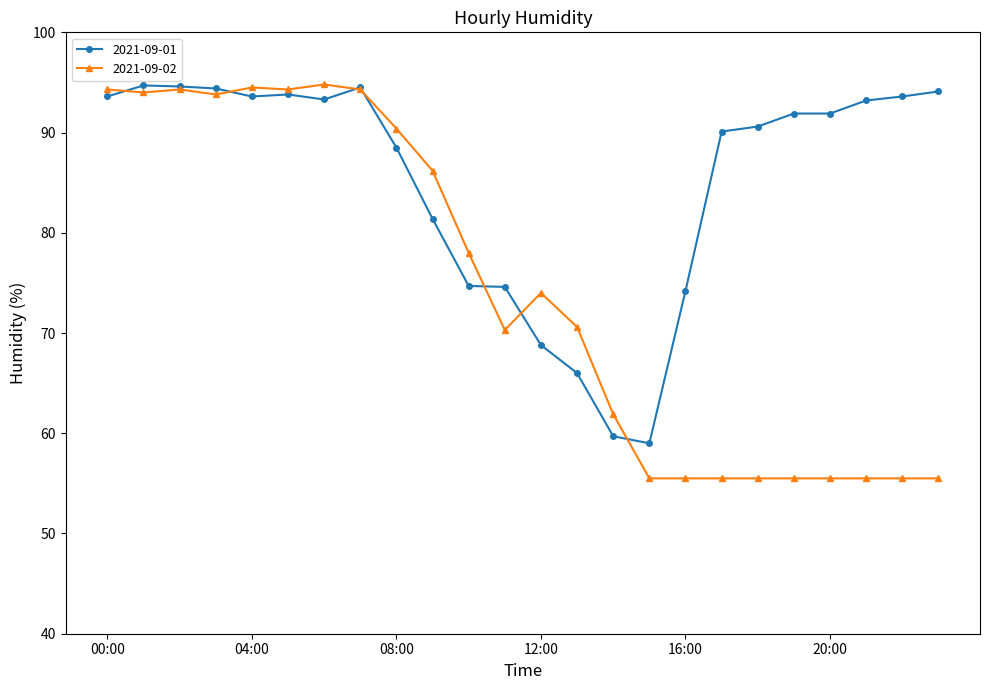

What is the maximum value shown in the chart?

94.8